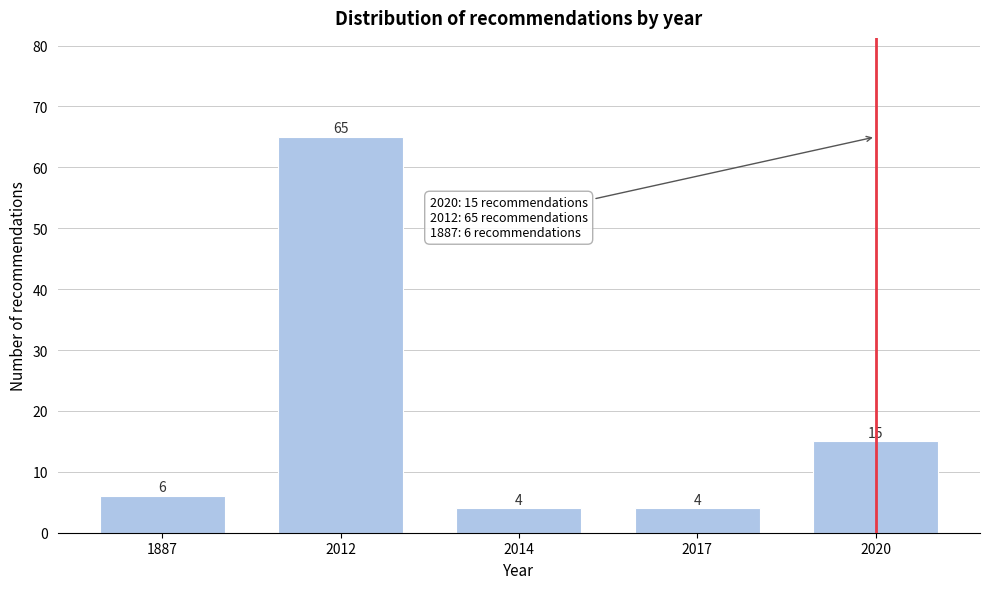

Reading right to left, list all the values displayed in this chart.

2020=15	2017=4	2014=4	2012=65	1887=6